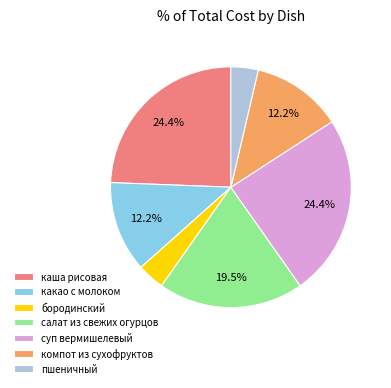

To the nearest percent, what portion does бородинский represent?

4%